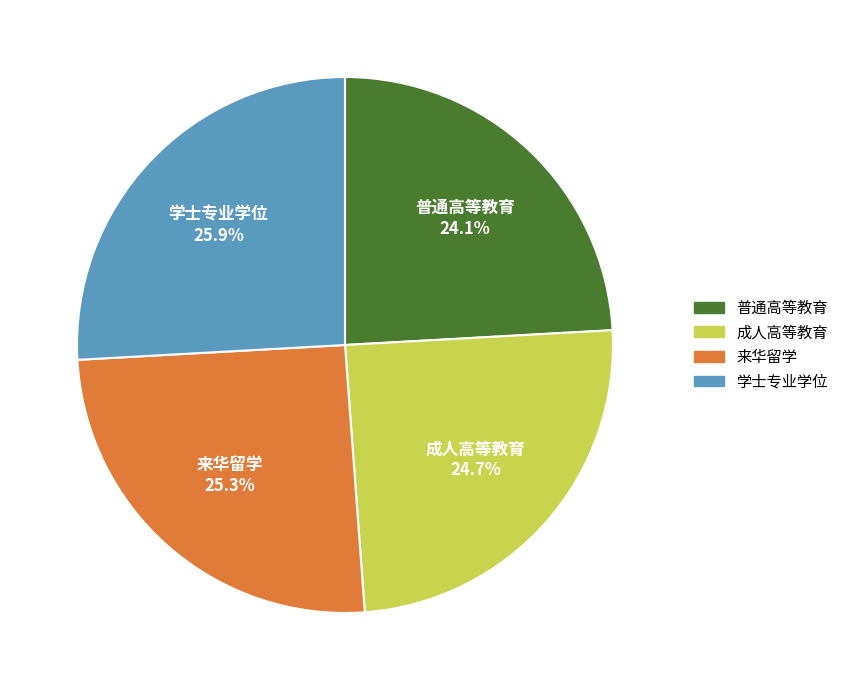

To the nearest percent, what is the average slice percentage?

25%